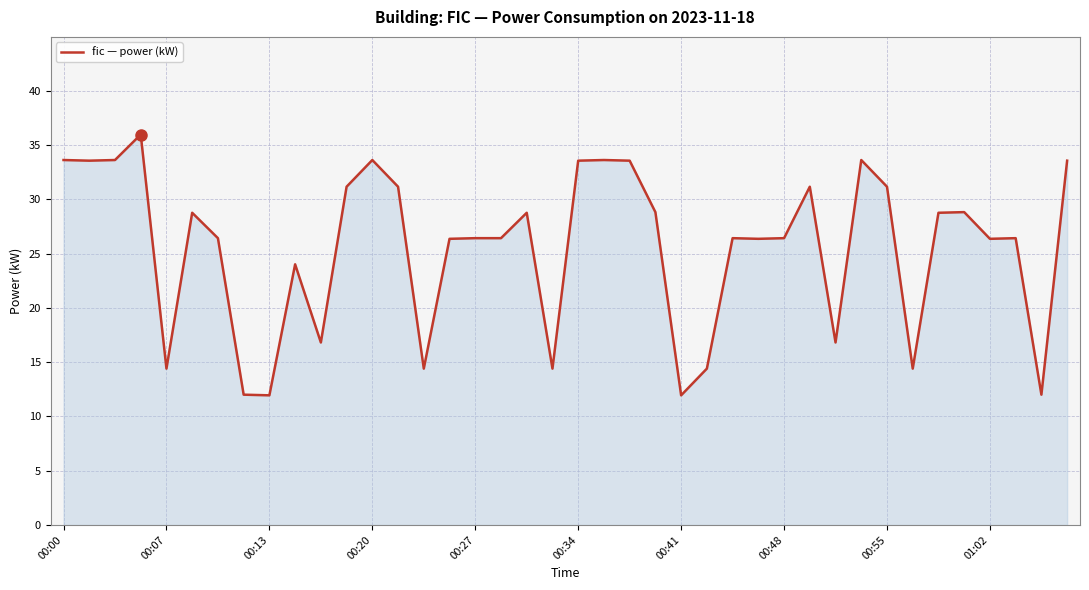

What is the difference between the maximum and minimum values?

24.0